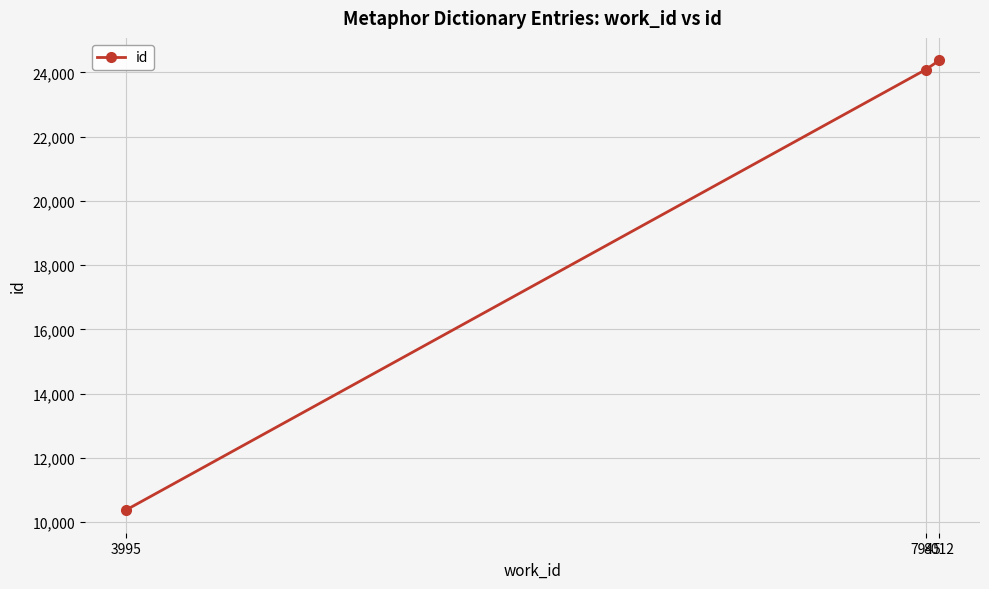

Count the number of data series in this chart.

1